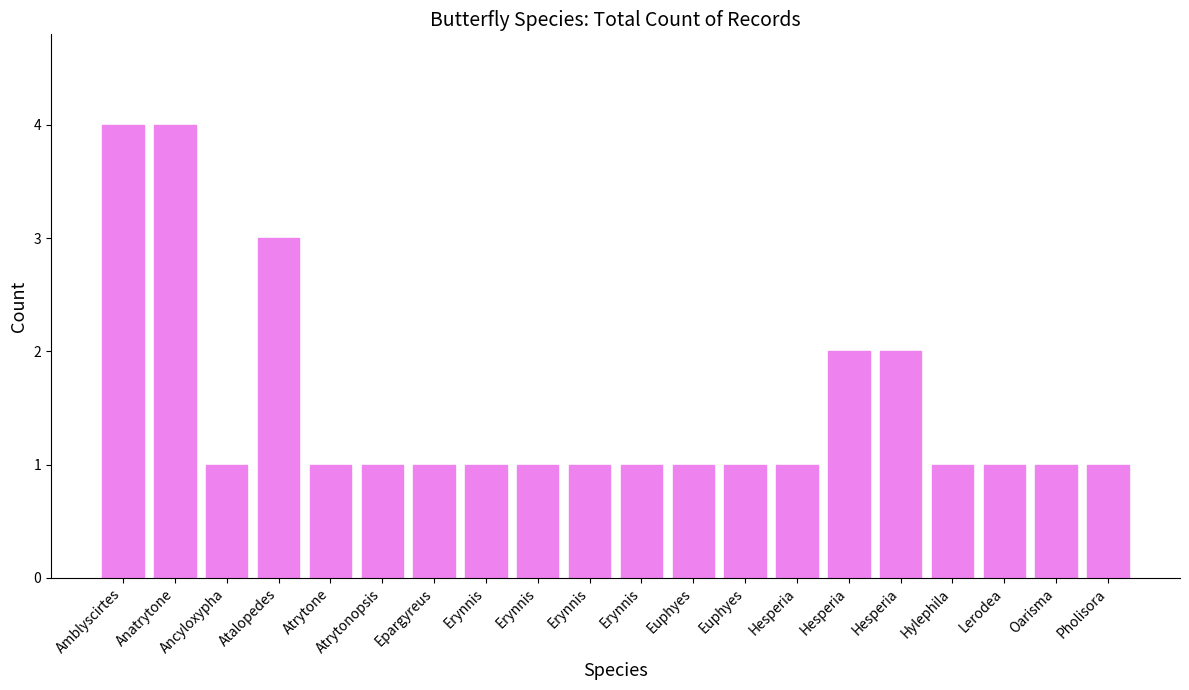

How many series are shown in this chart?

1